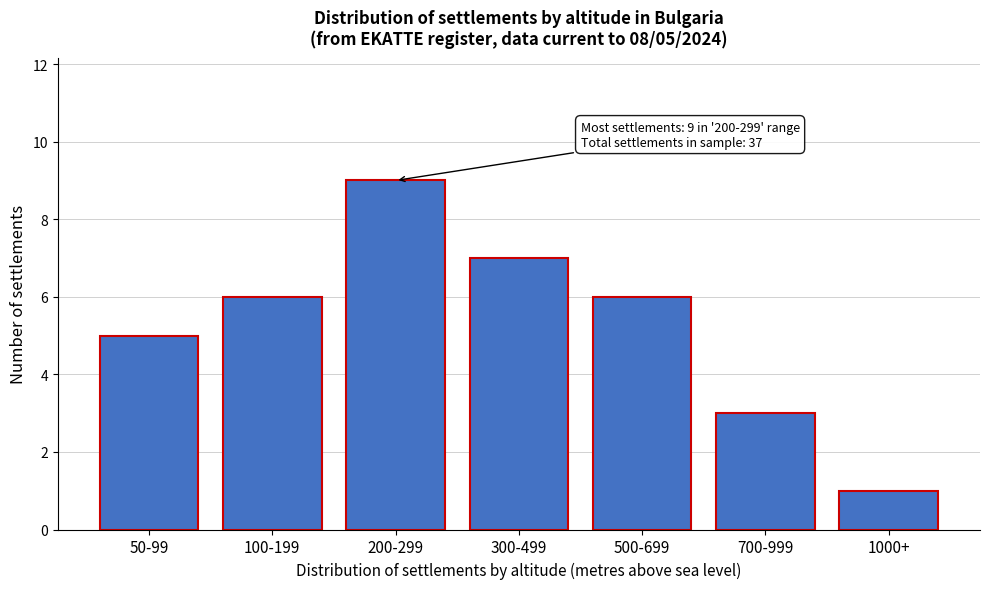

Reading left to right, transcribe all the data shown in this chart.

50-99=5	100-199=6	200-299=9	300-499=7	500-699=6	700-999=3	1000+=1